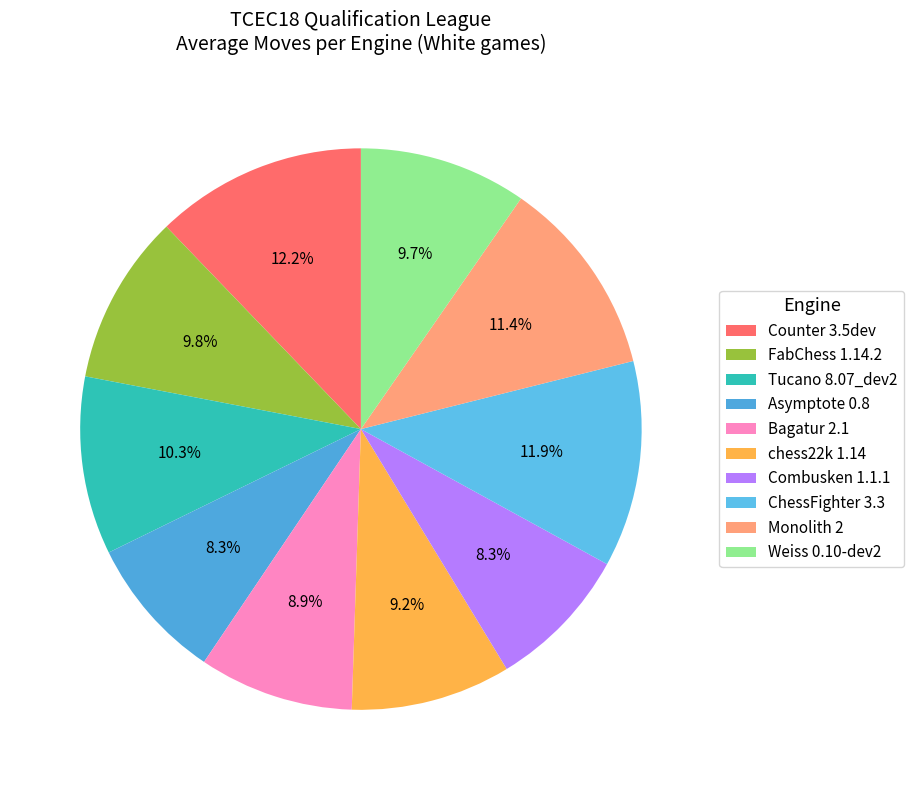

What is the change in value from chess22k 1.14 to Monolith 2?

+15